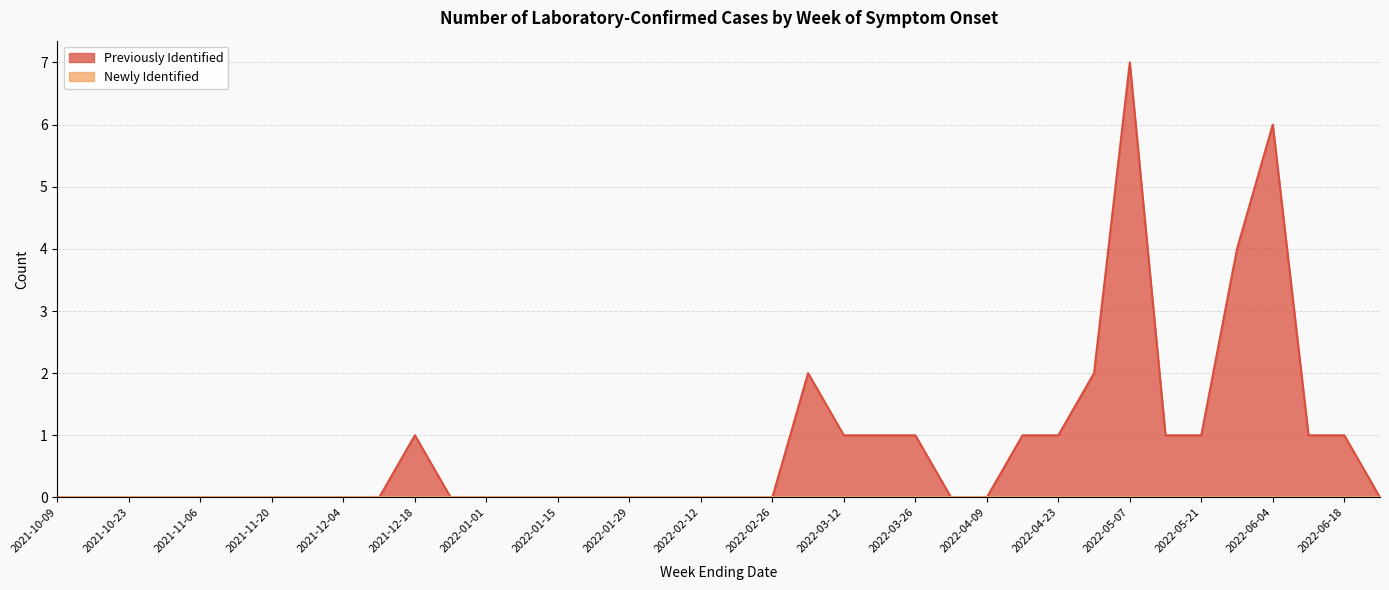

What position from the right is 2022-03-19?

15